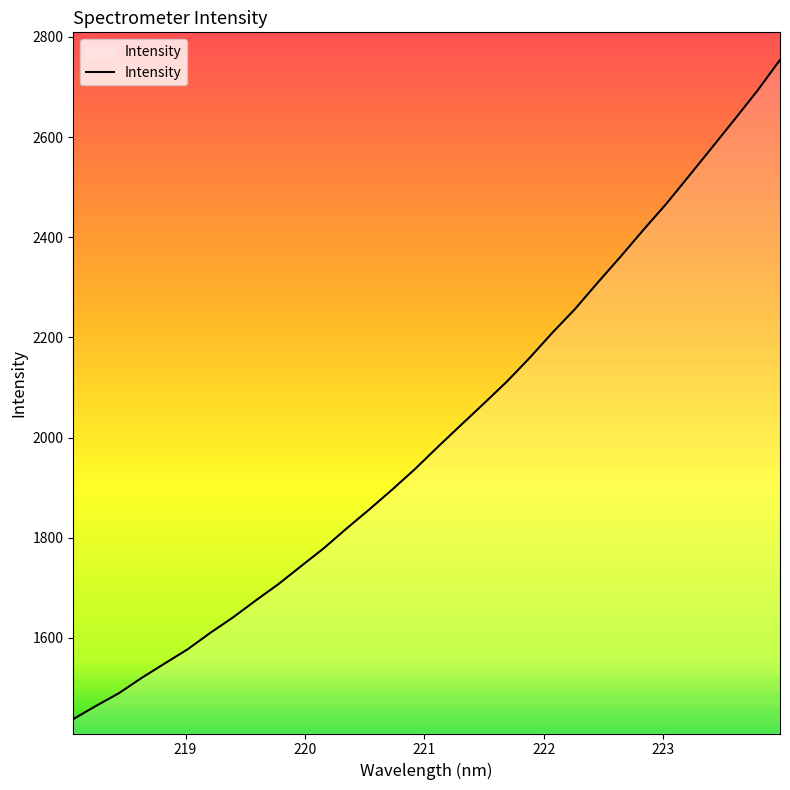

What is the minimum value shown in the chart?

1437.8